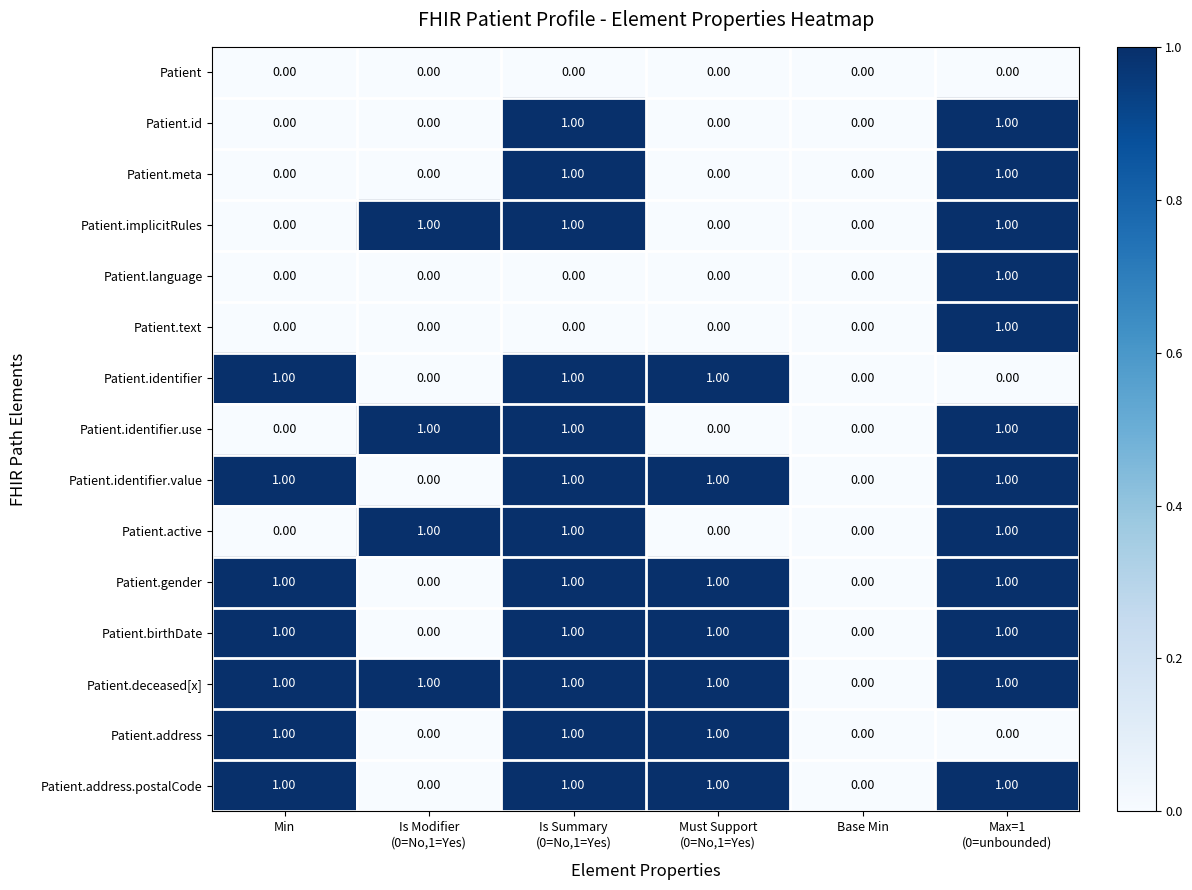

What is the sum of all Patient.deceased[x] values?

5